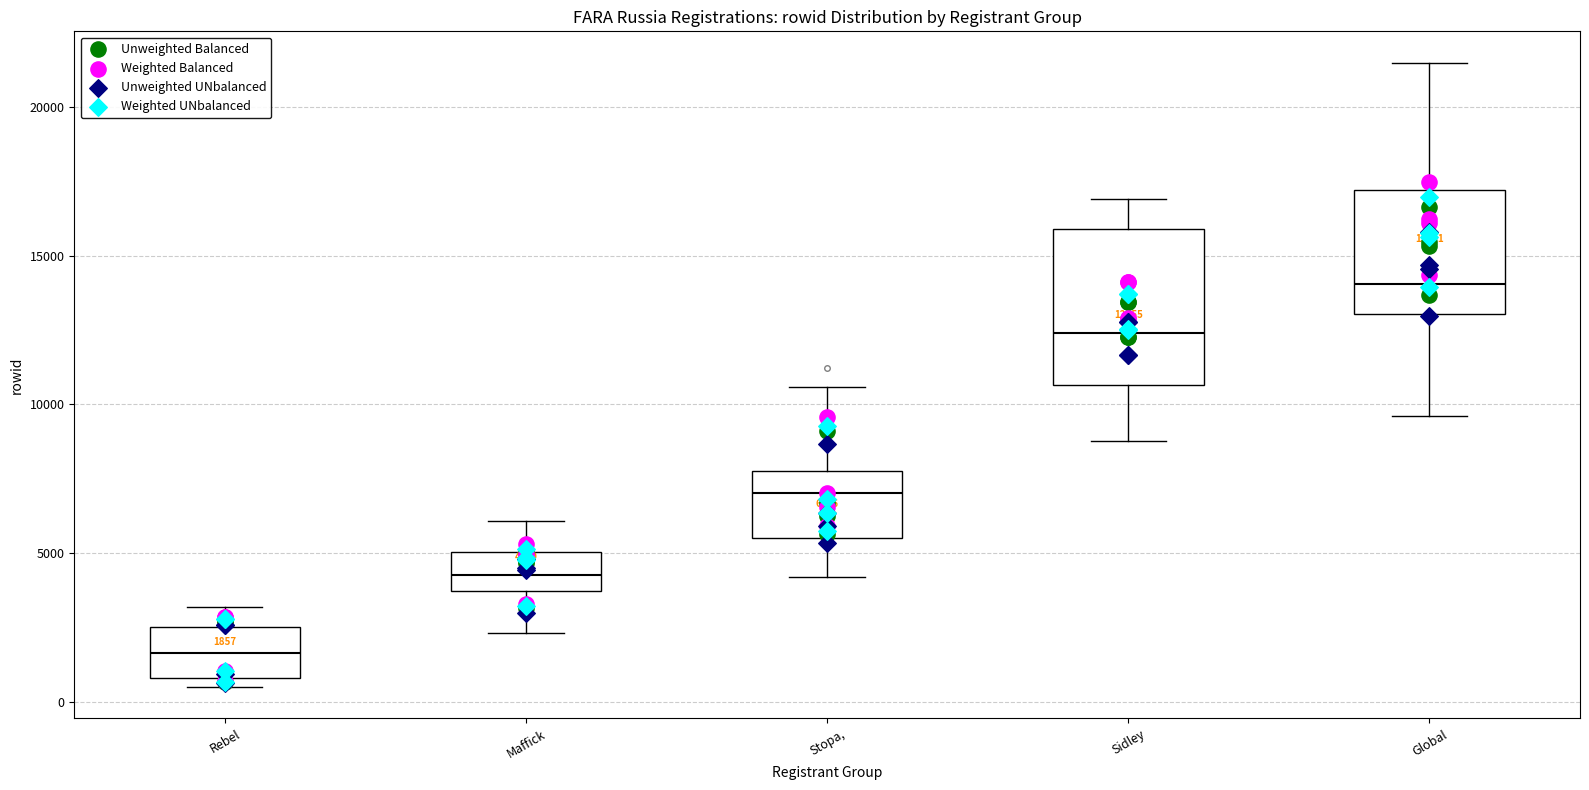

Which box's median line is the lowest?

Rebel